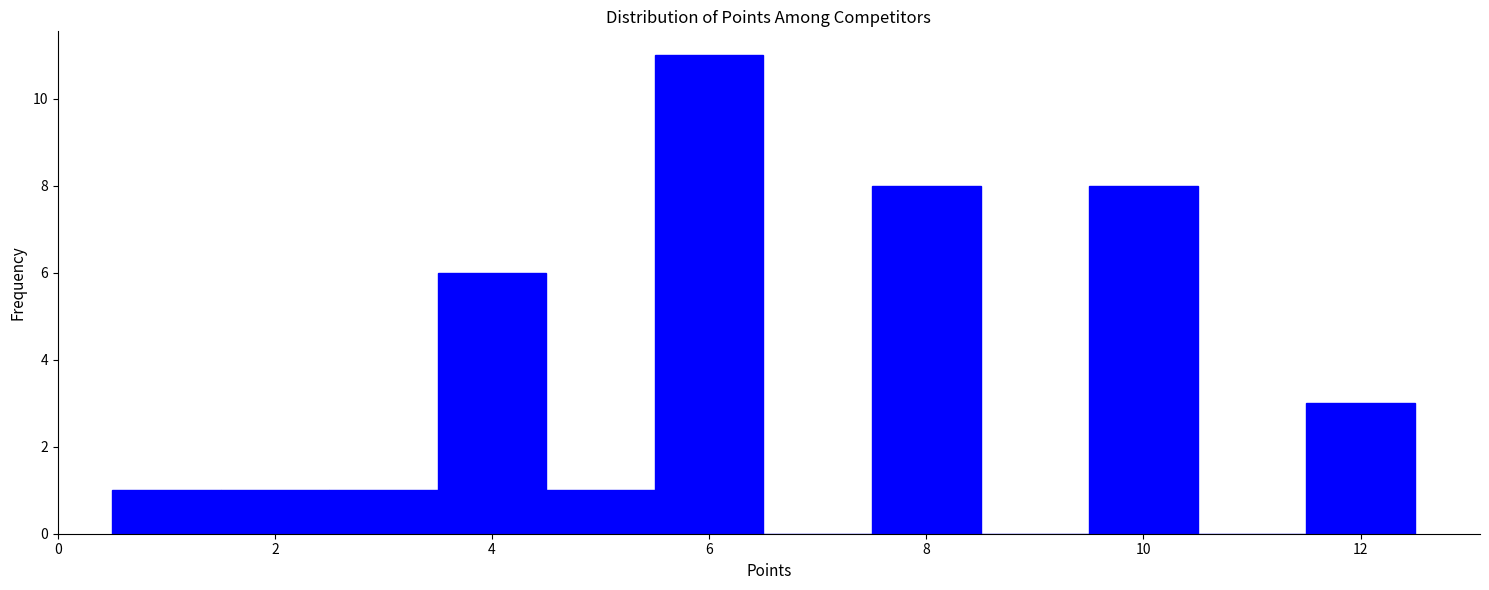

What is the height of the bar covering 11.5 to 12.5 on the x-axis? Neither the bar edges nor the heights are printed on the chart, so give them approximately, as read against the axes.

3